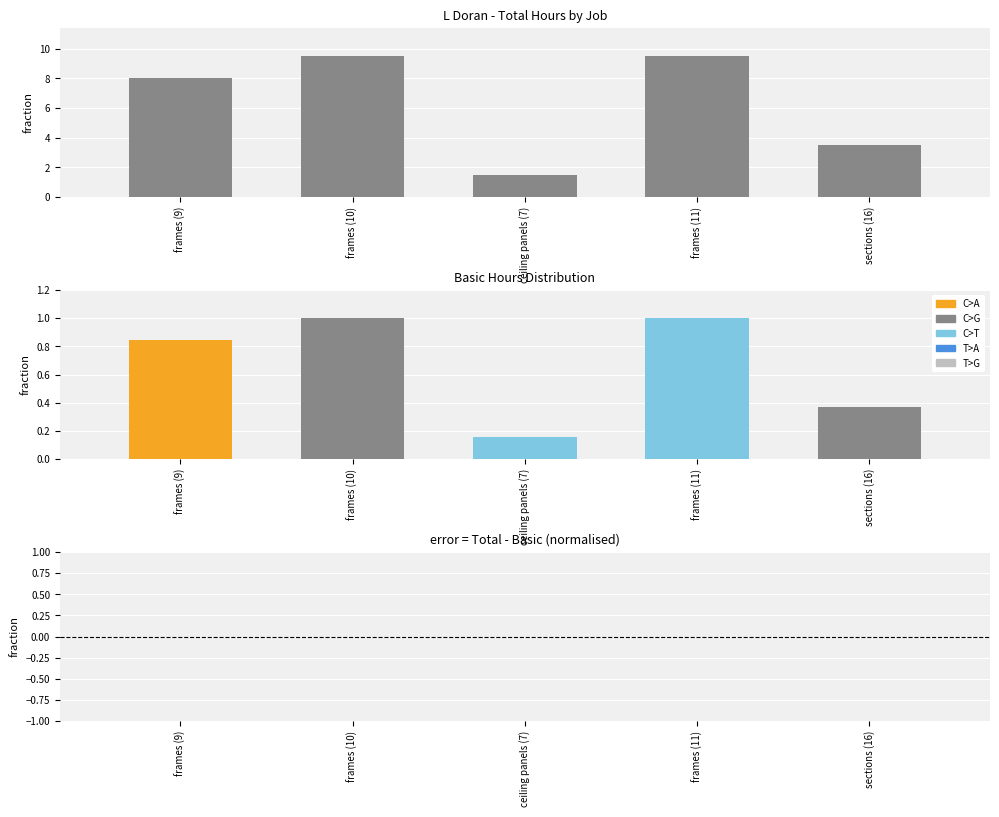

What is the difference between the second highest and minimum values in the Total series?

8.0